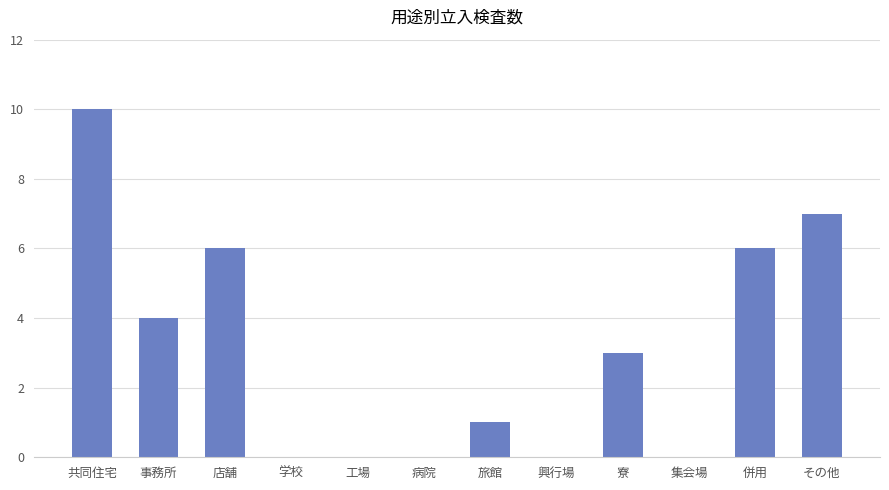

How many data points does each series have?

12